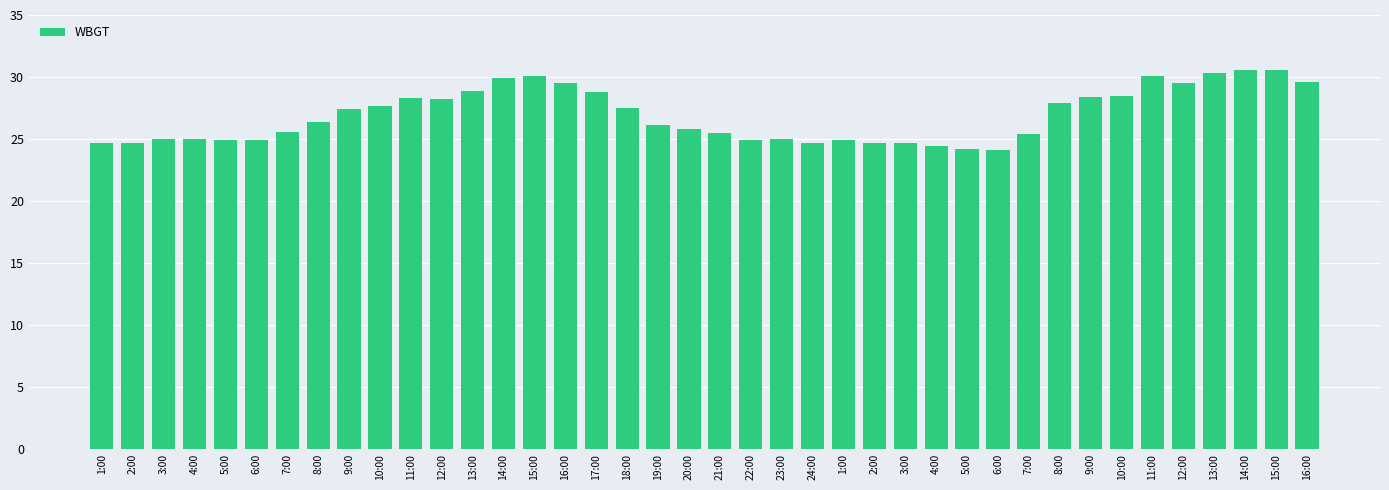

Which category has the highest value across all series?

14:00